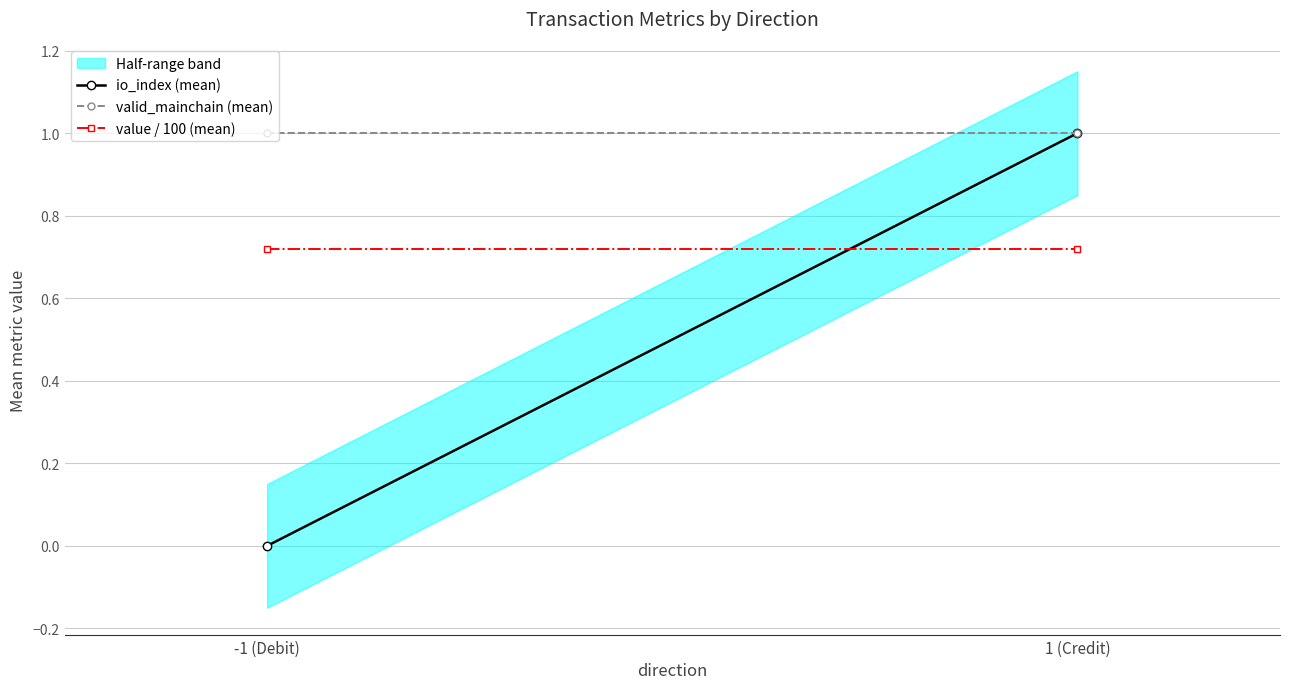

What is the highest value of the value / 100 (mean) series?

0.7